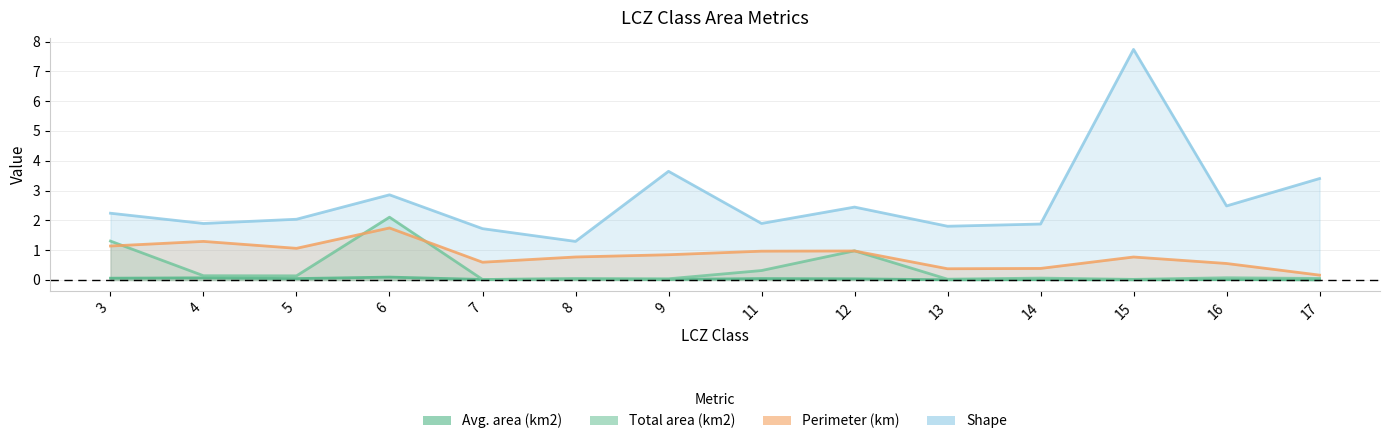

In Perimeter (km), how many points are higher than both neighbors (excluding endpoints)?

4